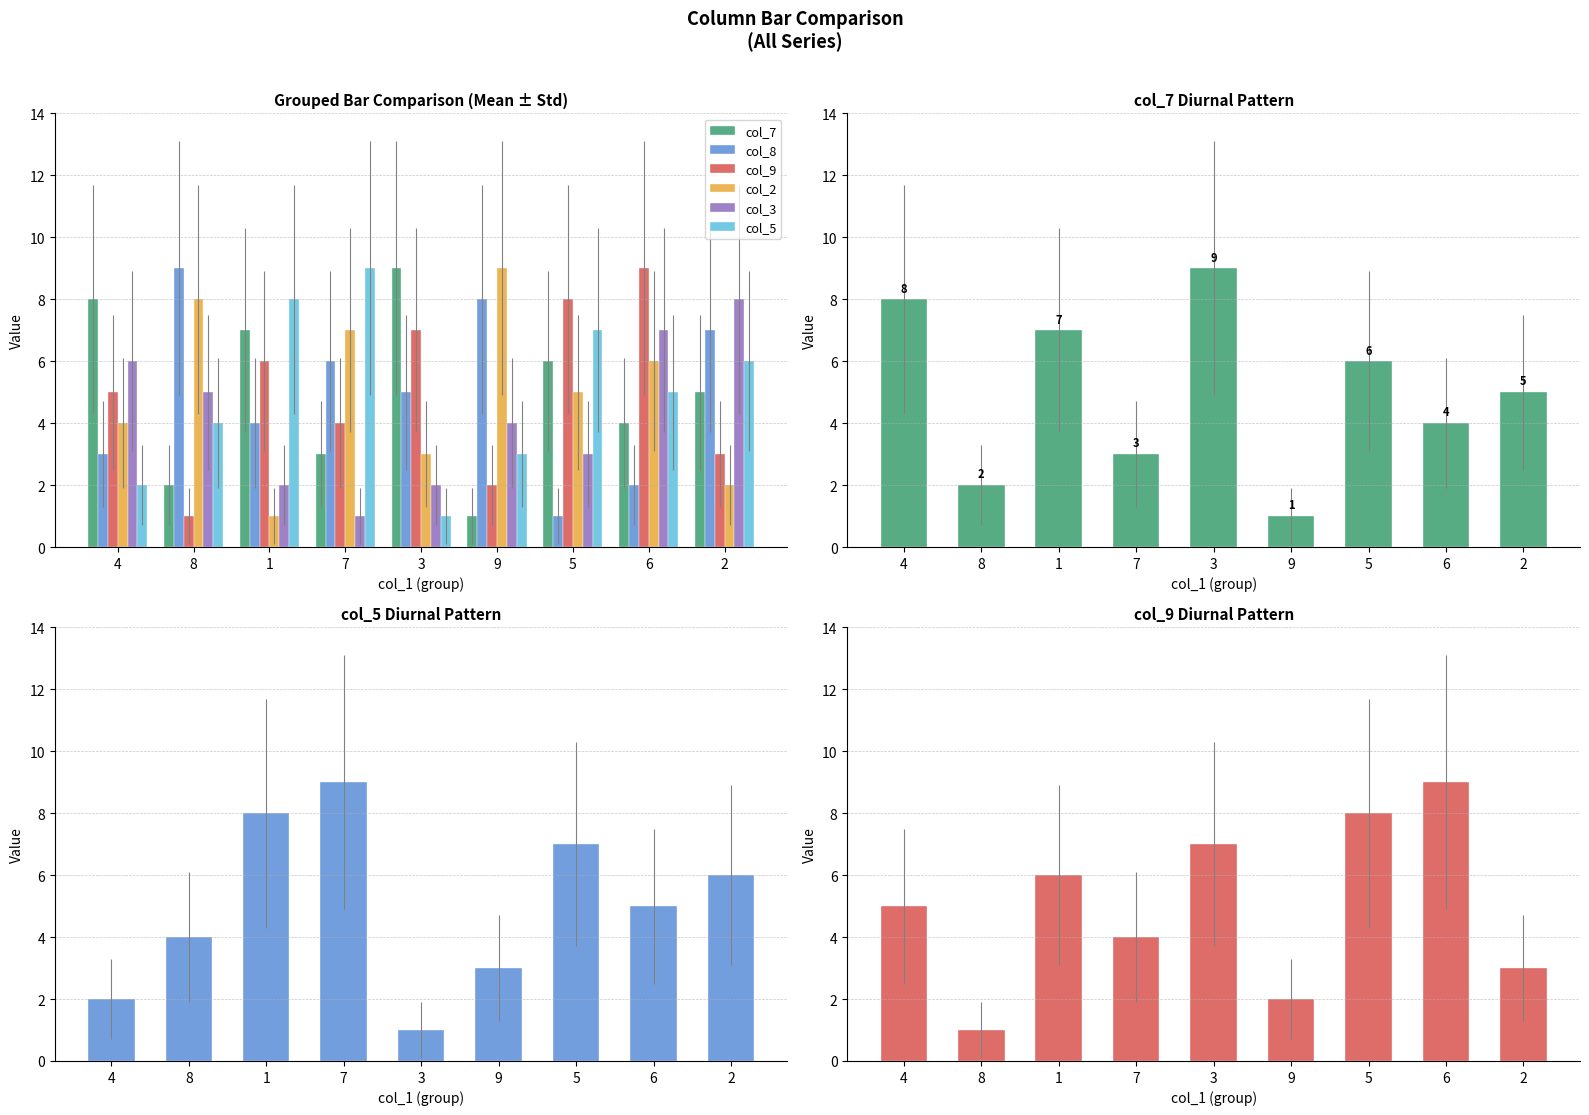

Which category has the highest value across all series?

3